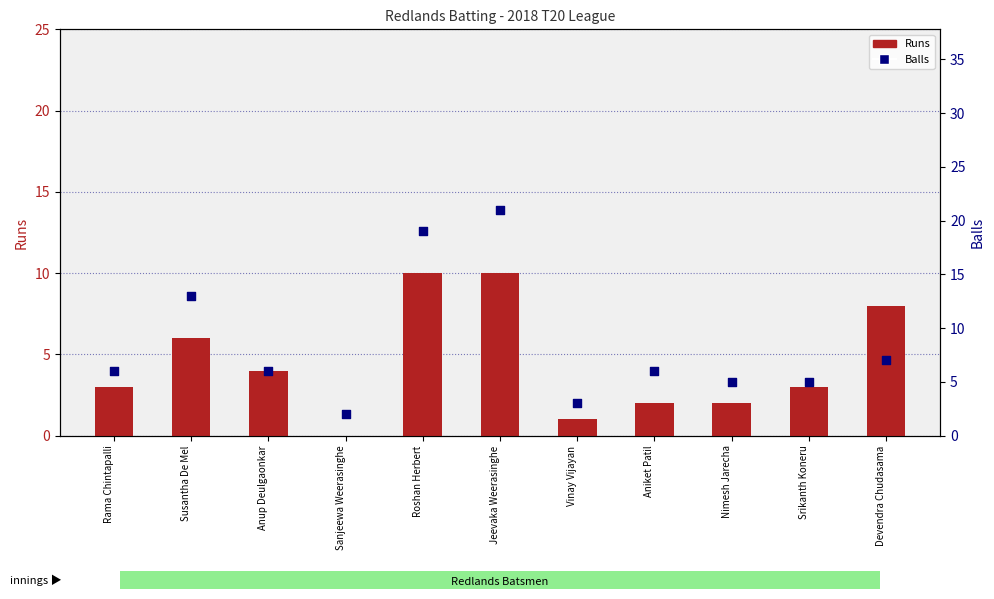

Which series has the largest total across all categories?

Balls